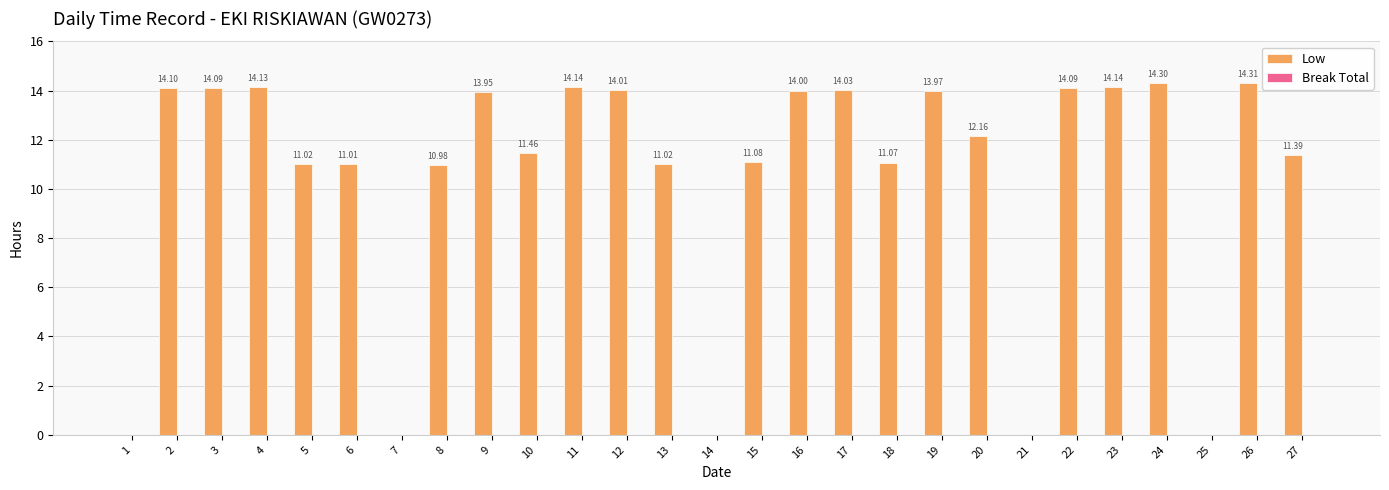

Between 23 and 16, which is larger?

23